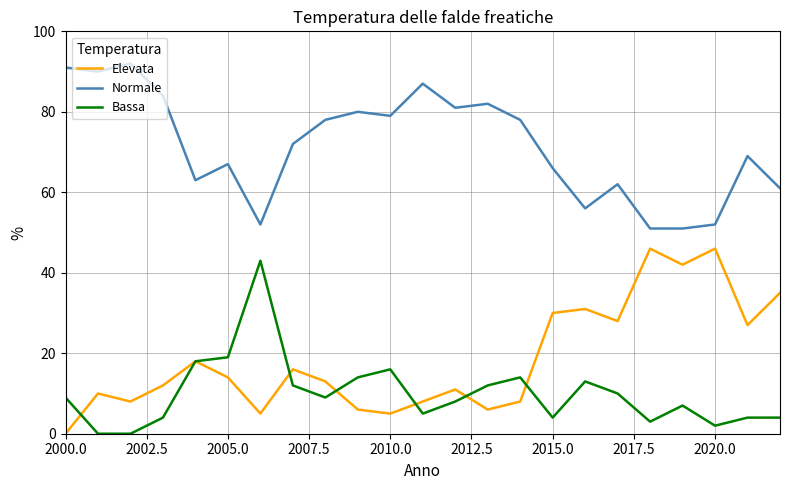

True or false: Bassa and Elevata intersect in this chart.

True